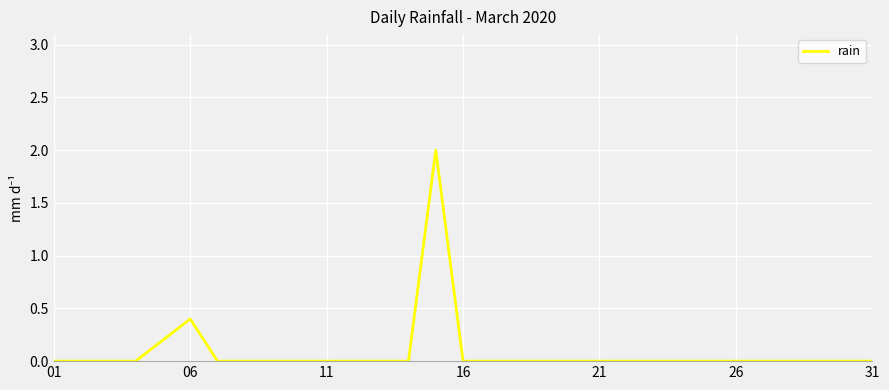

What is the difference between the maximum and minimum values?

2.0